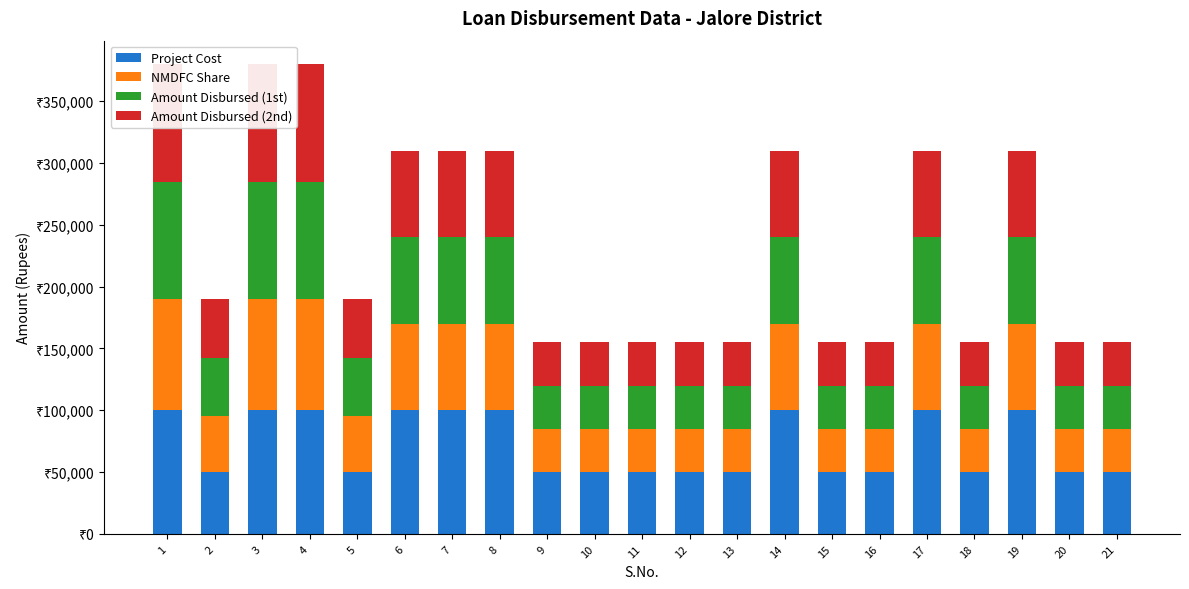

Which series changed the most between 3 and 19?

Amount Disbursed (1st)